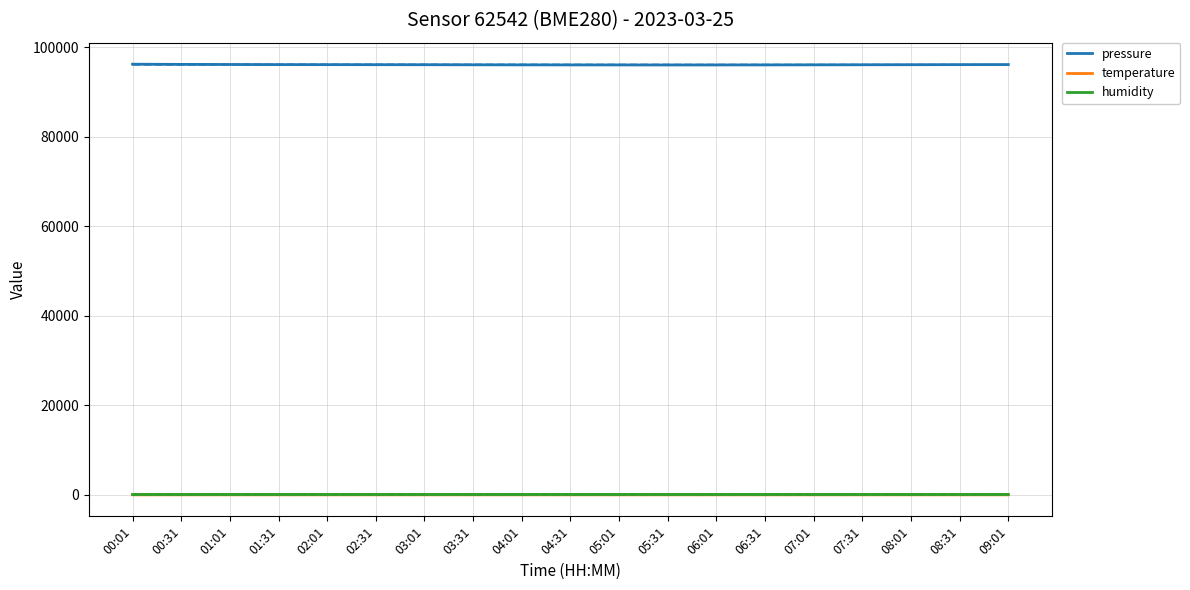

What is the maximum value for humidity?

83.8